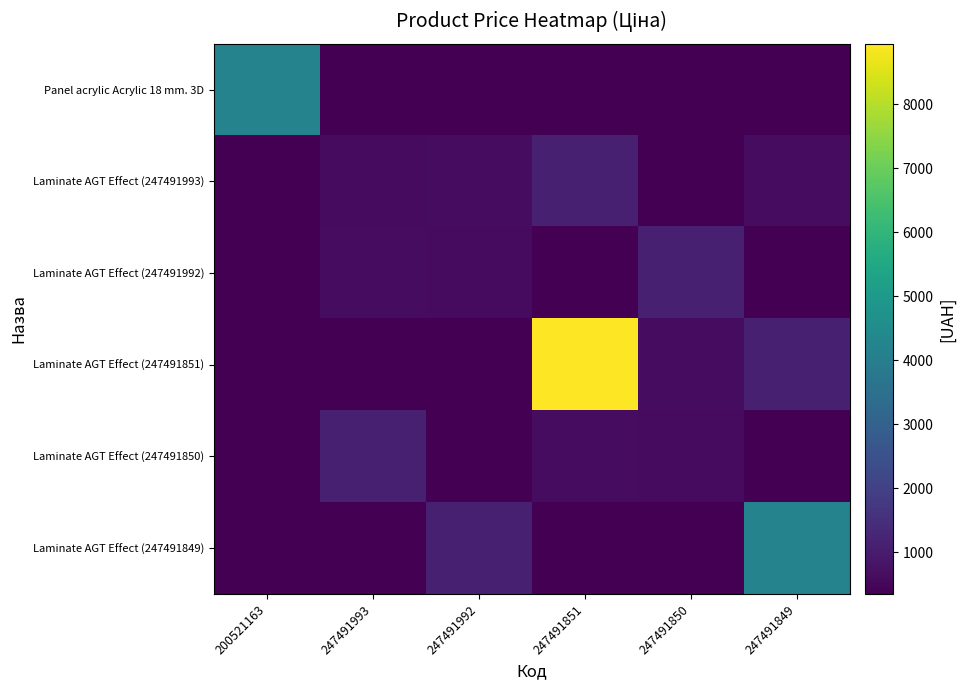

What is the difference between the highest and lowest values at 247491993?

754.4